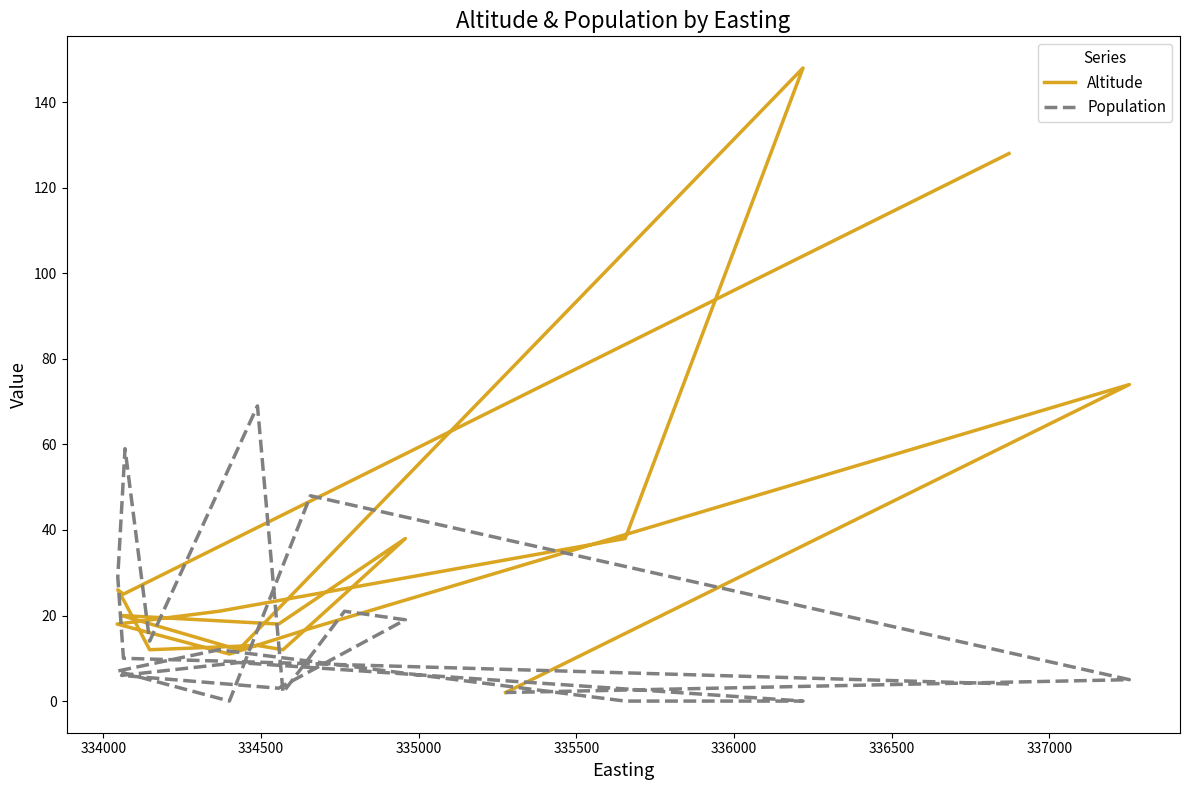

Rank the series by their maximum value, from lowest to highest.

Population, Altitude